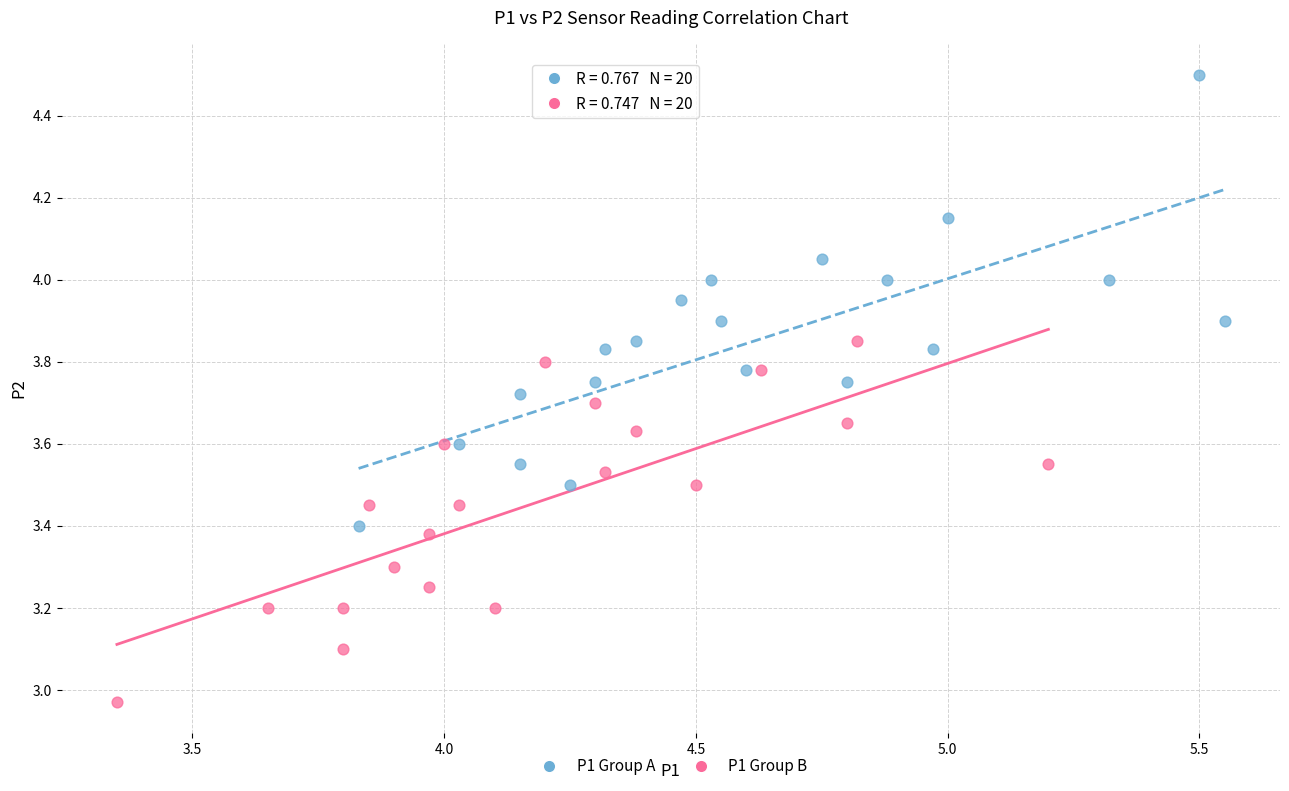

Which series reaches the maximum Y coordinate?

P1 Group A